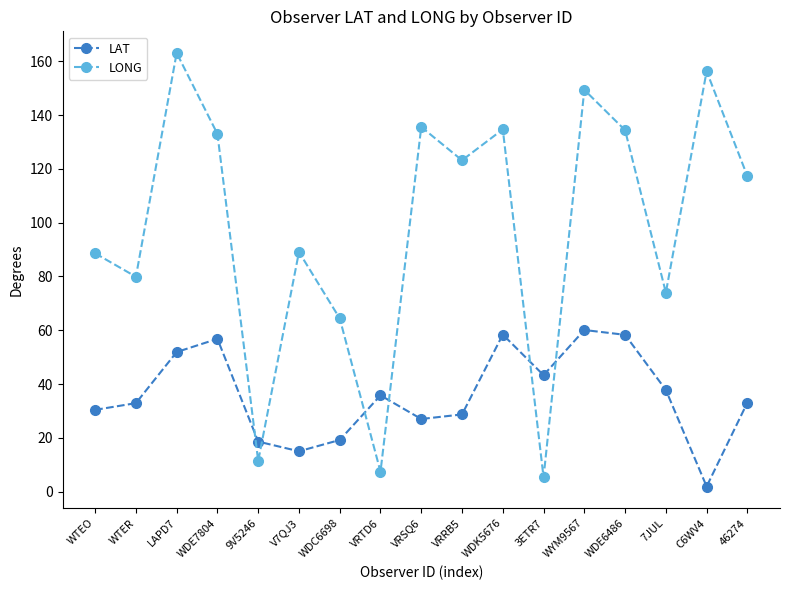

At how many categories does at least one series exceed 109?

9